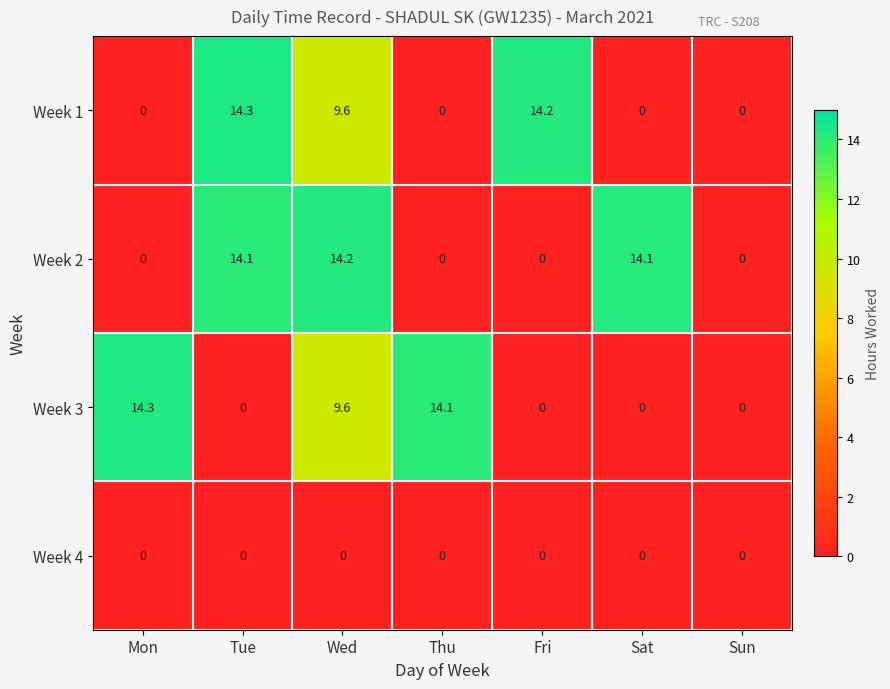

True or false: Week 1 has a value of 0.0 at Sun.

True